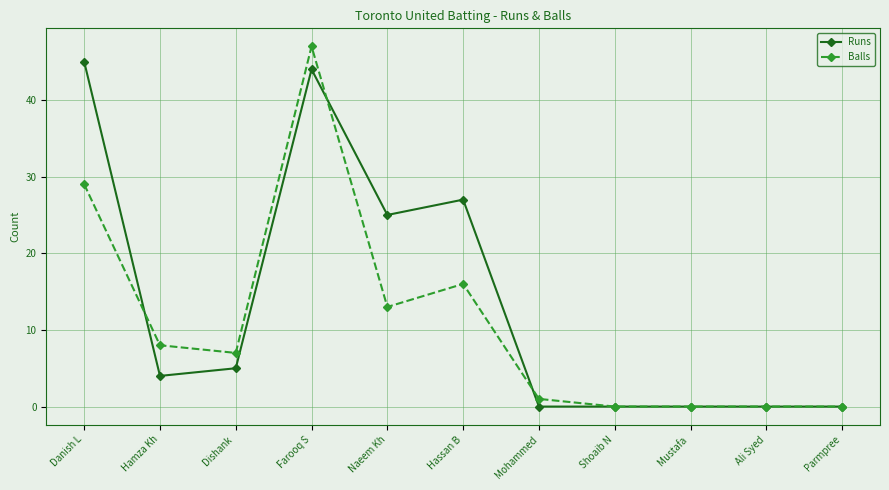

What are all the series names shown in the legend?

Runs, Balls